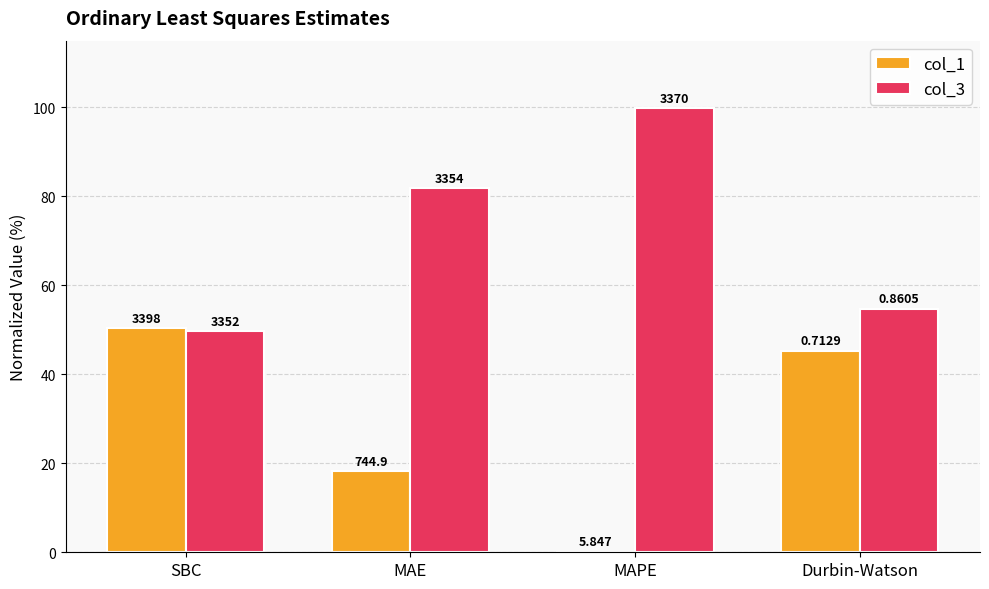

What is the minimum value shown in the chart?

0.2